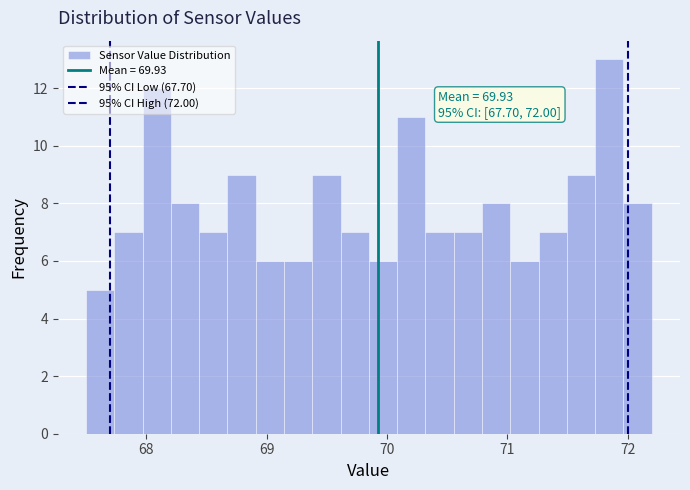

Around what value on the x-axis is the tallest bar? Give the approximate position of its centre, as read against the axis.

71.8